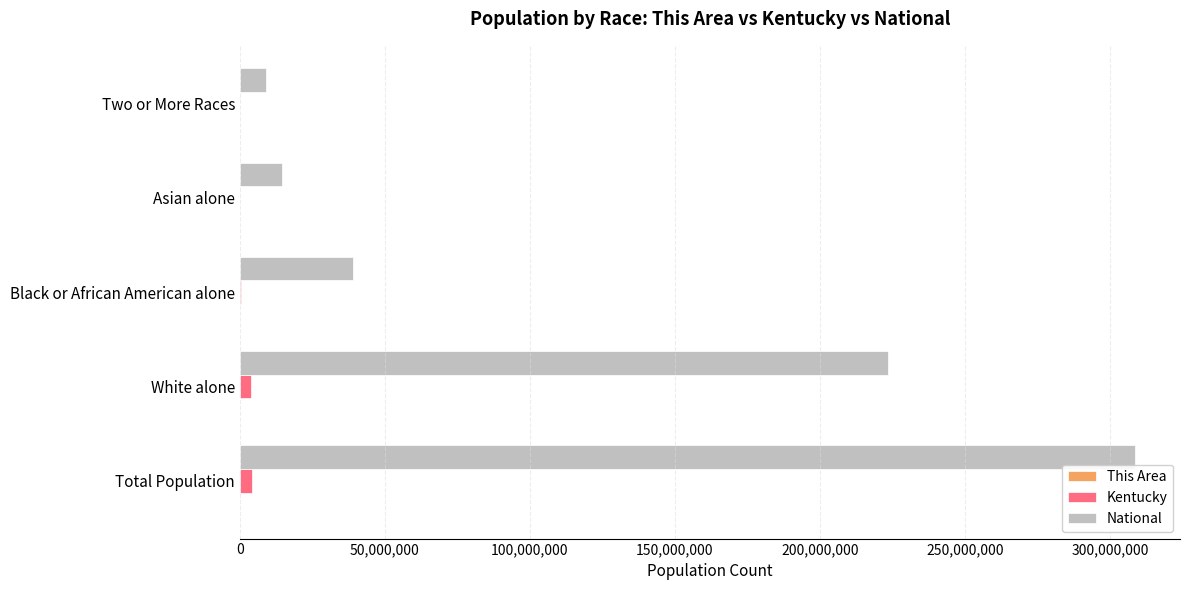

The National series shows 14674252 at Asian alone. True or false?

True